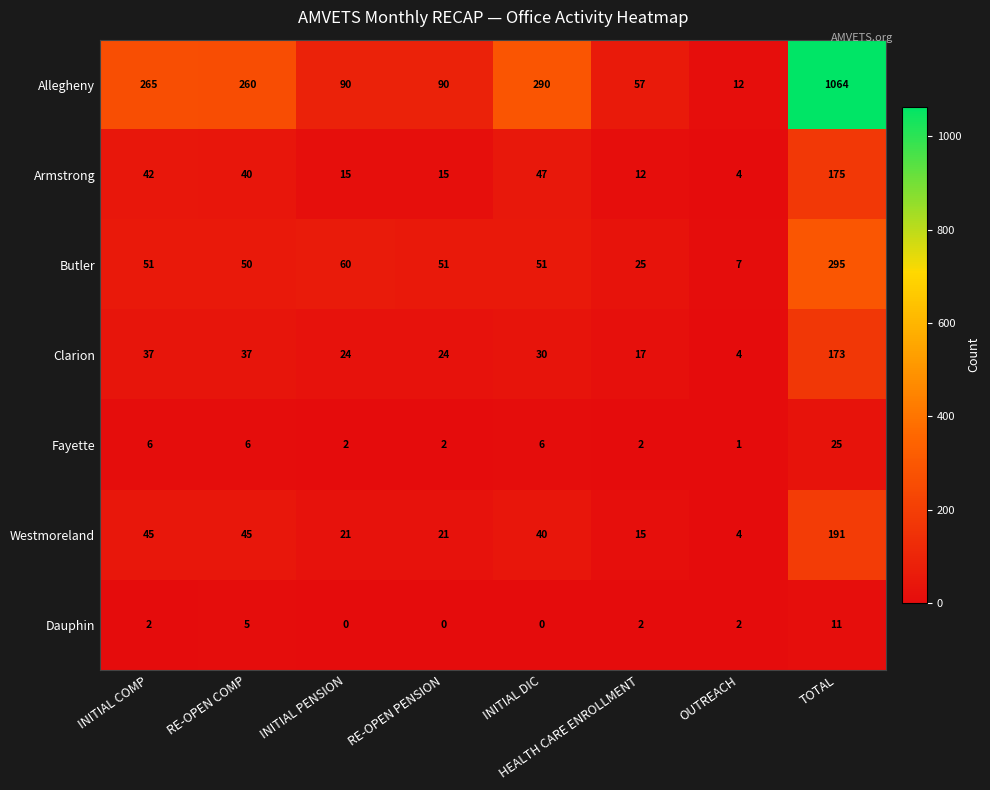

At which label does Butler reach its peak?

TOTAL